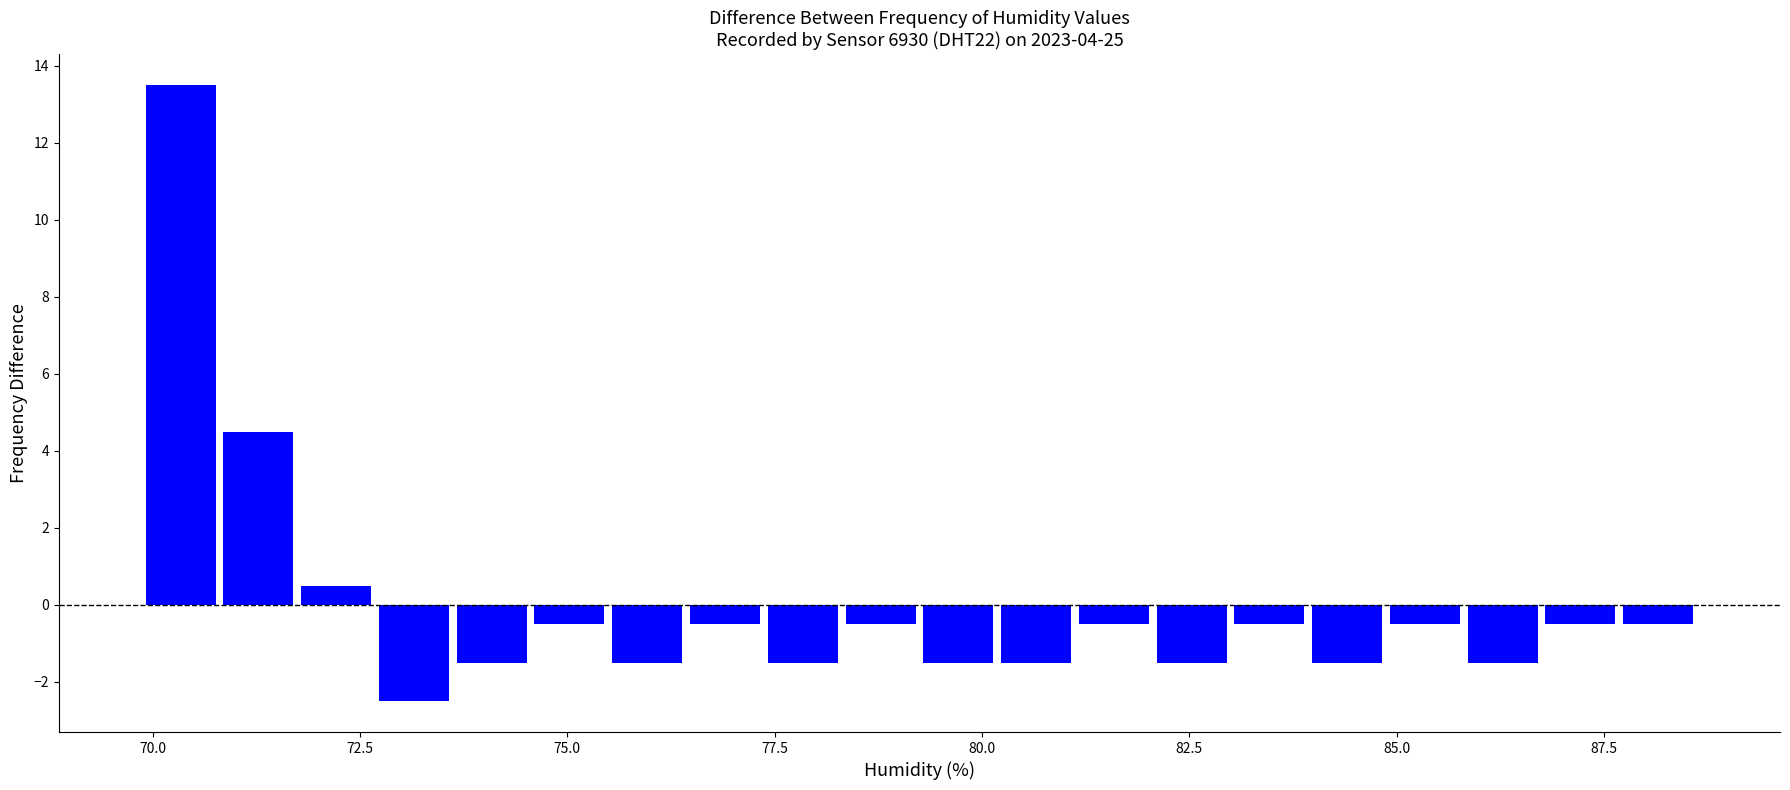

Read against the x-axis, roughly where is the centre of the tallest bar?

70.5